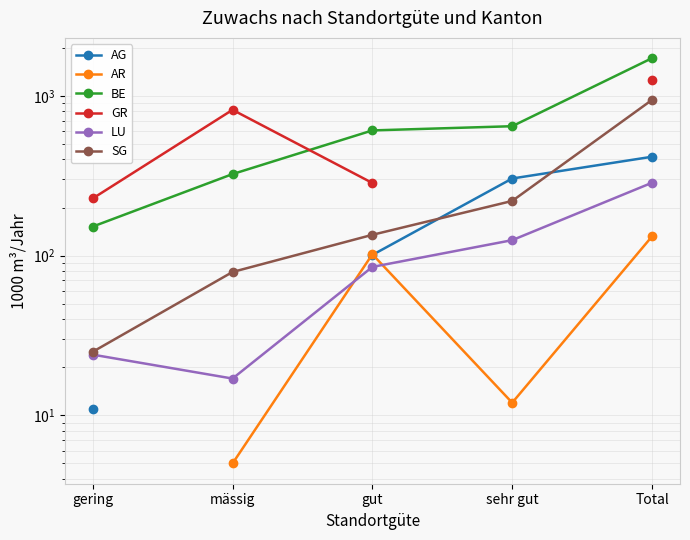

Which series has the widest spread of values?

BE